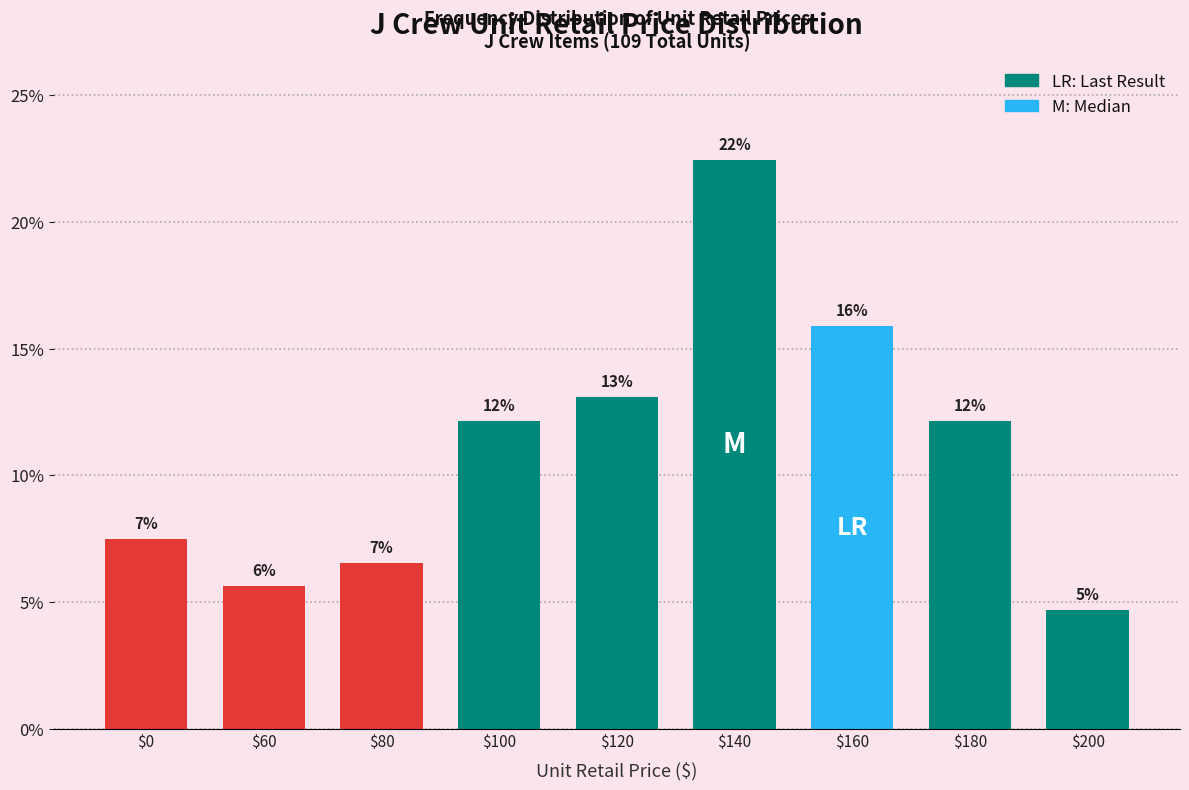

Does the chart contain any negative values?

No